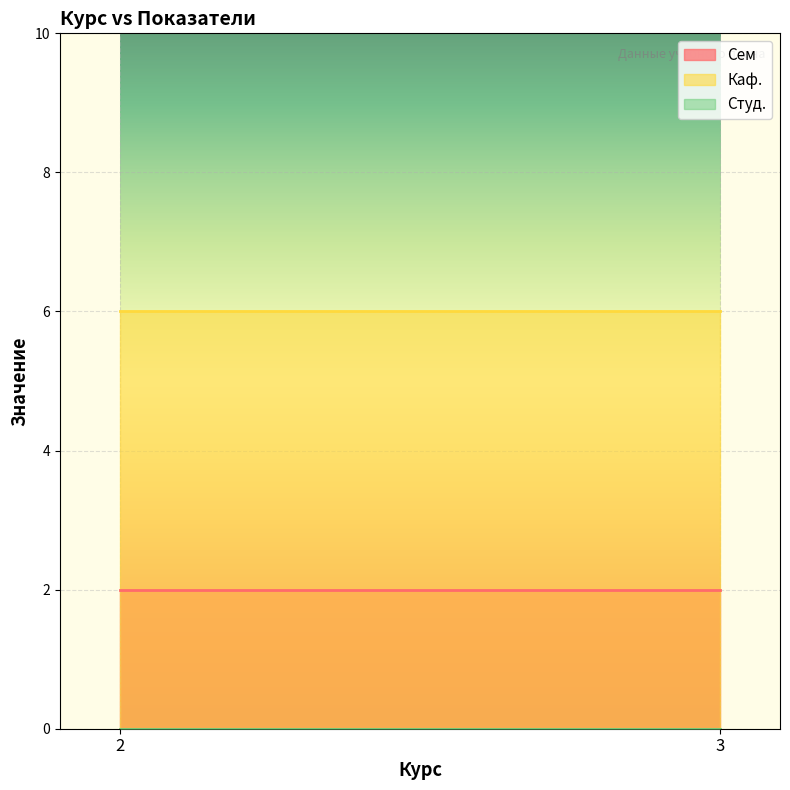

Which series has the largest total across all categories?

Каф.